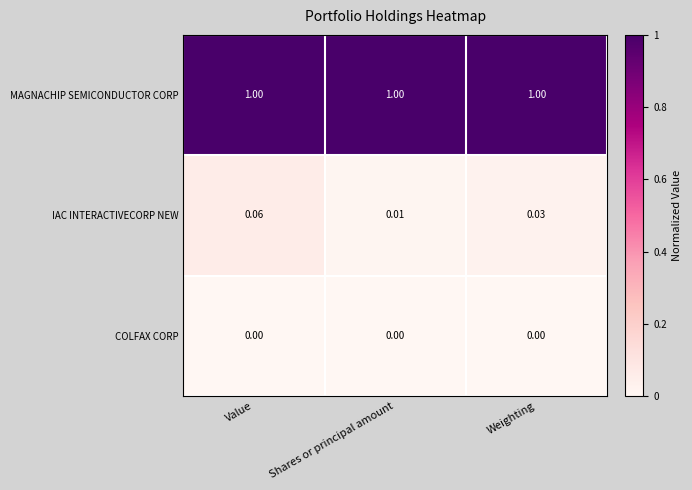

What is the greatest value displayed?

1.0